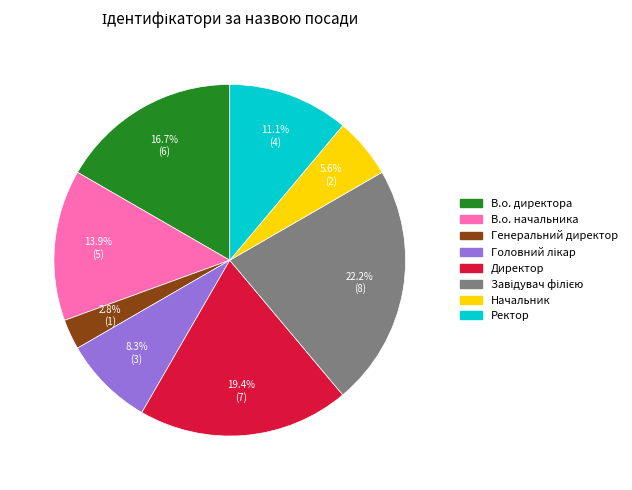

What is the smallest slice in the pie chart?

Генеральний директор